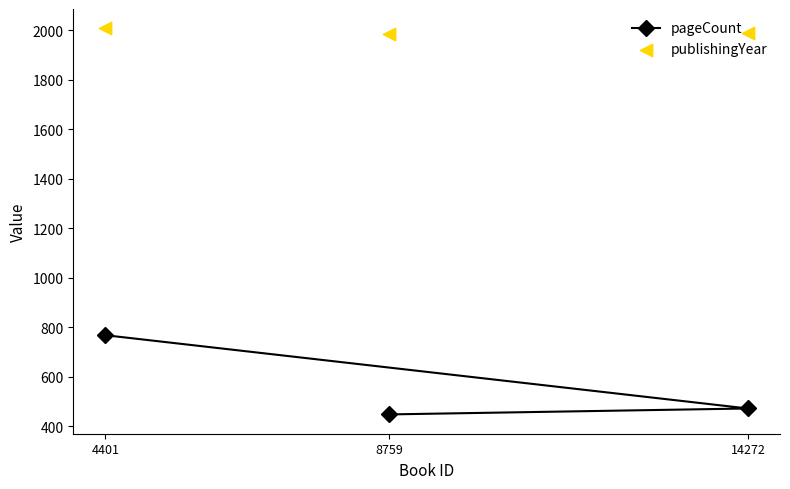

Which series has the widest spread of Y values?

pageCount